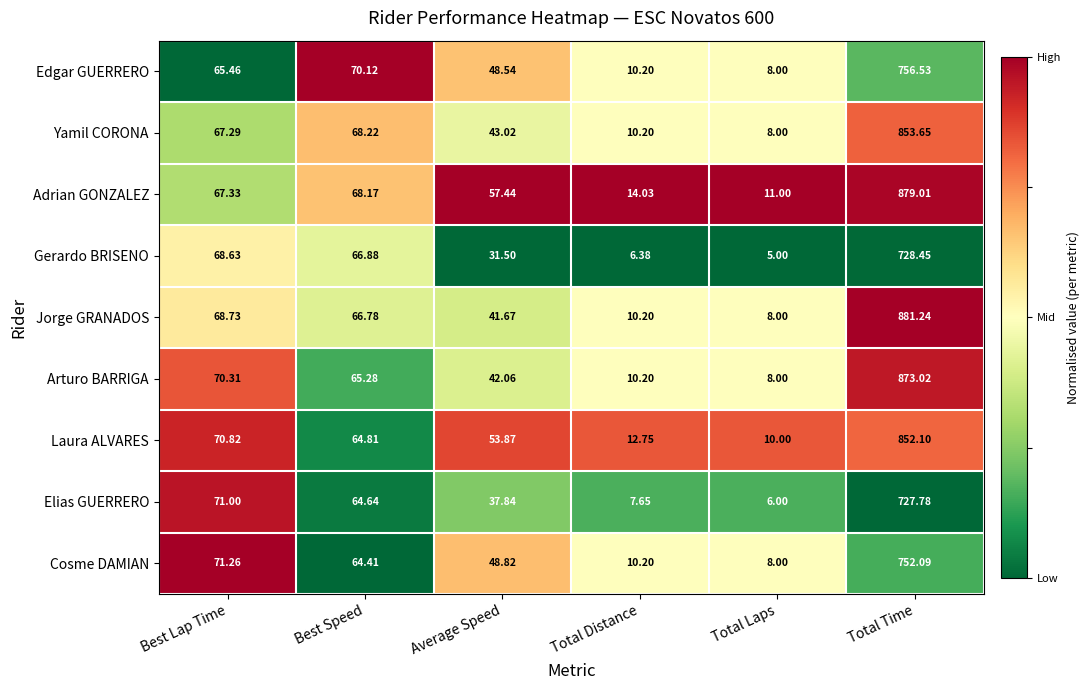

What is the total value across all series at Average Speed?

404.8